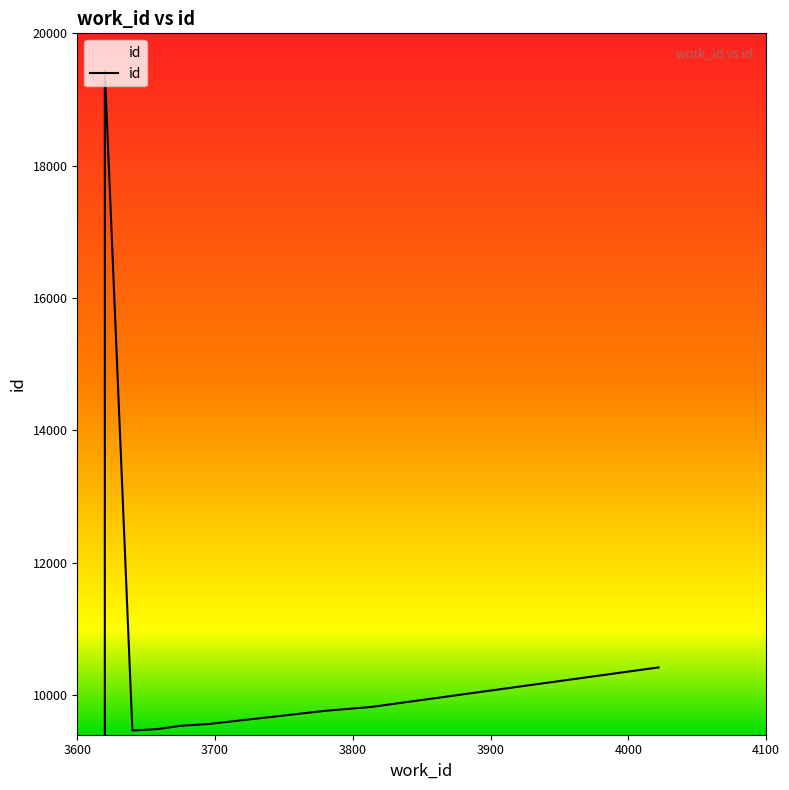

Does the chart have visible grid lines?

No